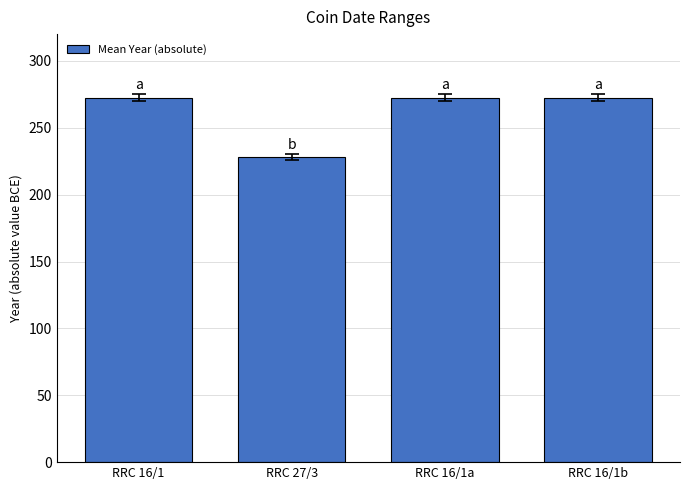

What is the approximate value at RRC 27/3?

228.0